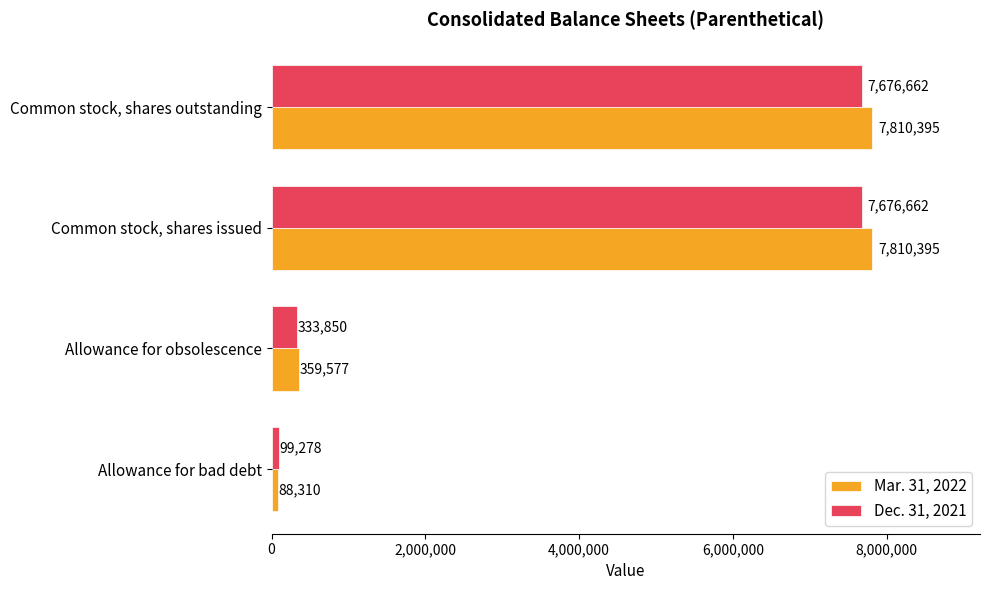

Which series has the largest total across all categories?

Mar. 31, 2022